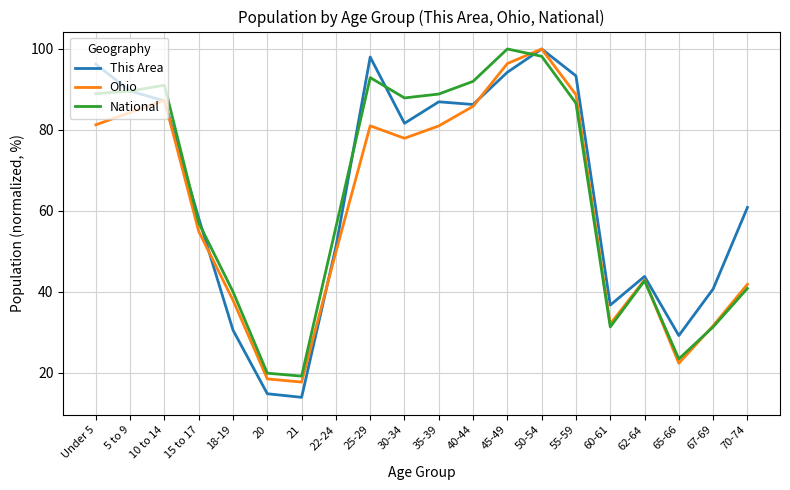

The National series shows 40.0 at 18-19. True or false?

True